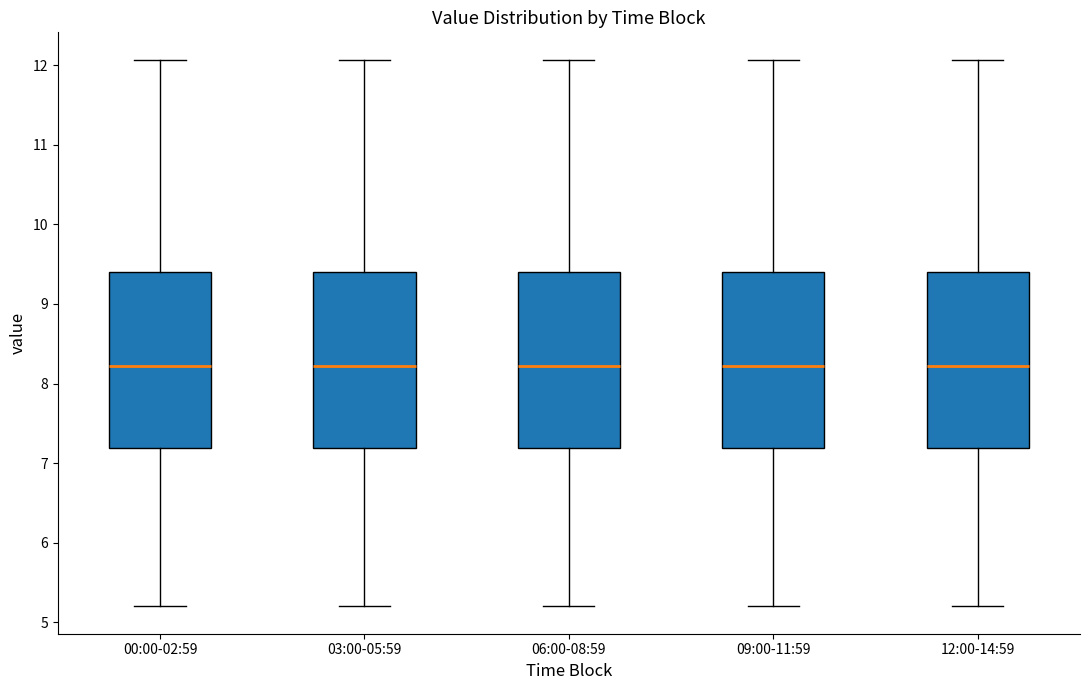

Reading left to right, read every box against the y-axis: the position of its median line, the range the box covers, and the ends of its whiskers. The values are not printed on the chart, so give them approximately, as read against the axis.

00:00-02:59: median 8.2, box 7.2 to 9.4, whiskers 5.2 to 12.1
03:00-05:59: median 8.2, box 7.2 to 9.4, whiskers 5.2 to 12.1
06:00-08:59: median 8.2, box 7.2 to 9.4, whiskers 5.2 to 12.1
09:00-11:59: median 8.2, box 7.2 to 9.4, whiskers 5.2 to 12.1
12:00-14:59: median 8.2, box 7.2 to 9.4, whiskers 5.2 to 12.1